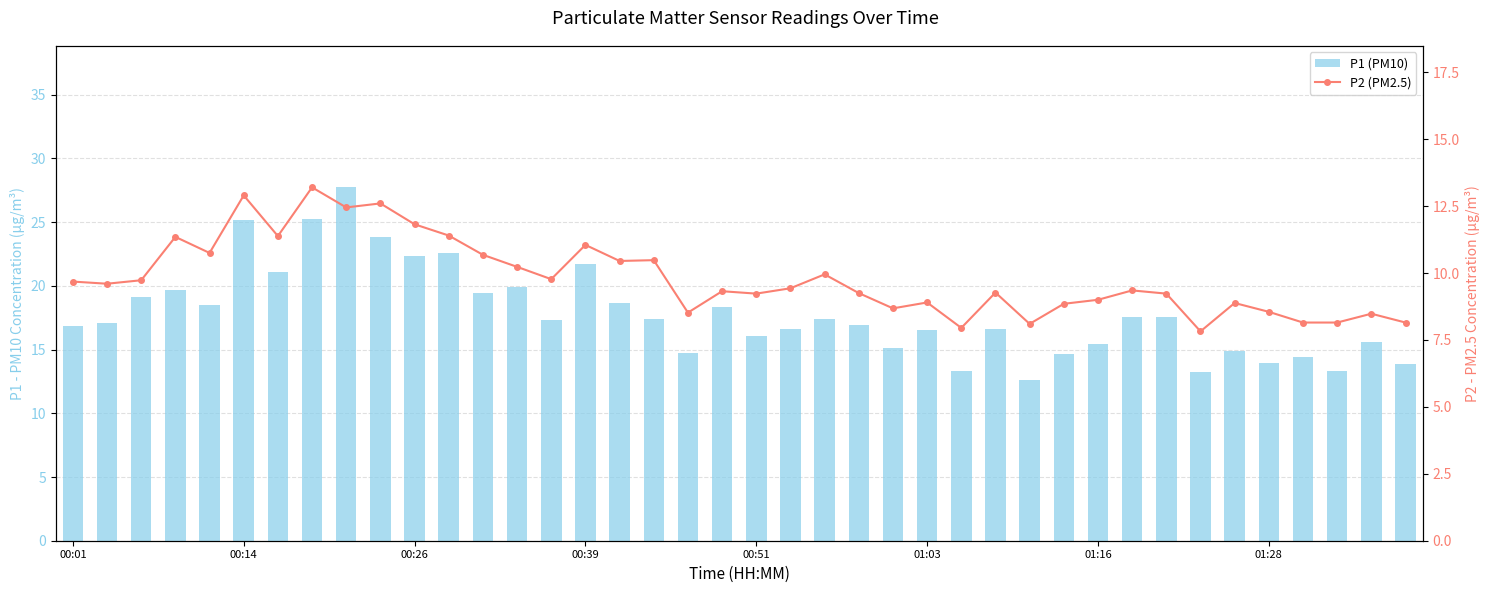

What is the sum of all P1 (PM10) values?

712.5